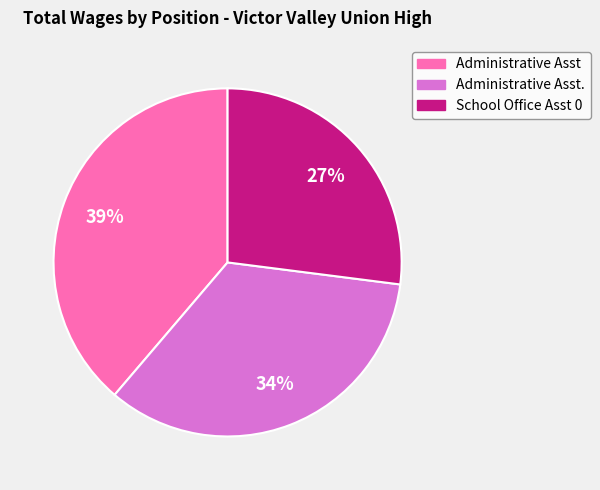

Is there a majority slice in this chart?

No